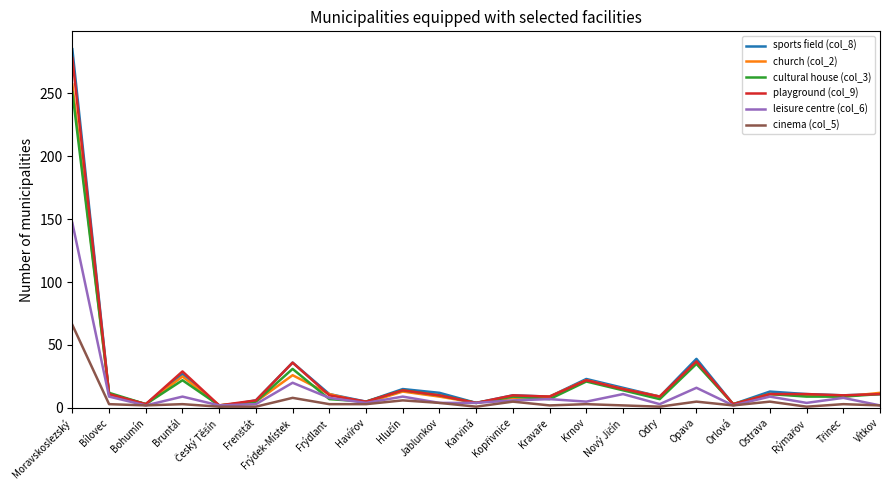

Is it true that cultural house (col_3) equals 146 at Moravskoslezský?

False